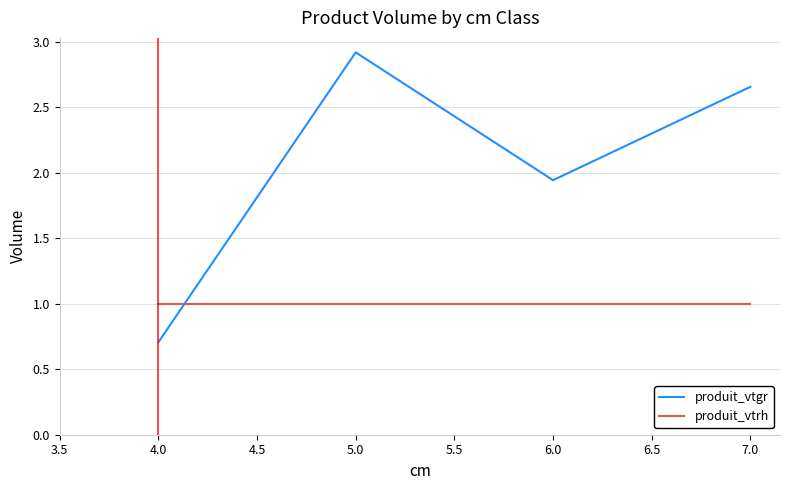

How many times do produit_vtgr and produit_vtrh cross each other?

1